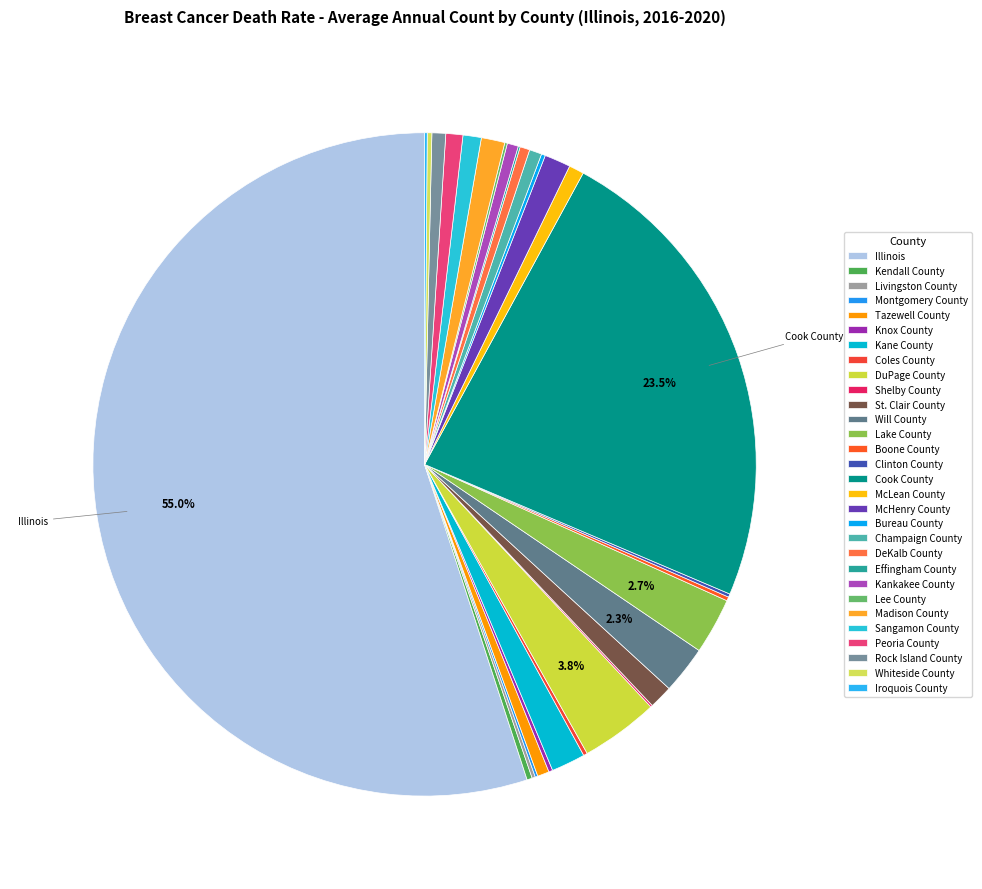

Does DuPage County account for over 50% of the chart?

No